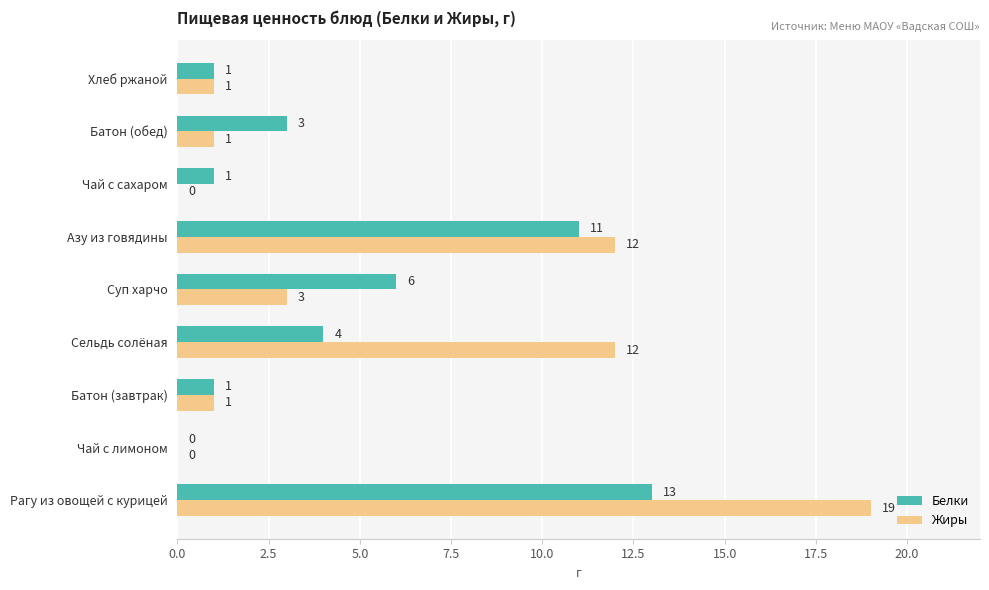

Between Азу из говядины and Хлеб ржаной, which series saw the biggest shift?

Жиры